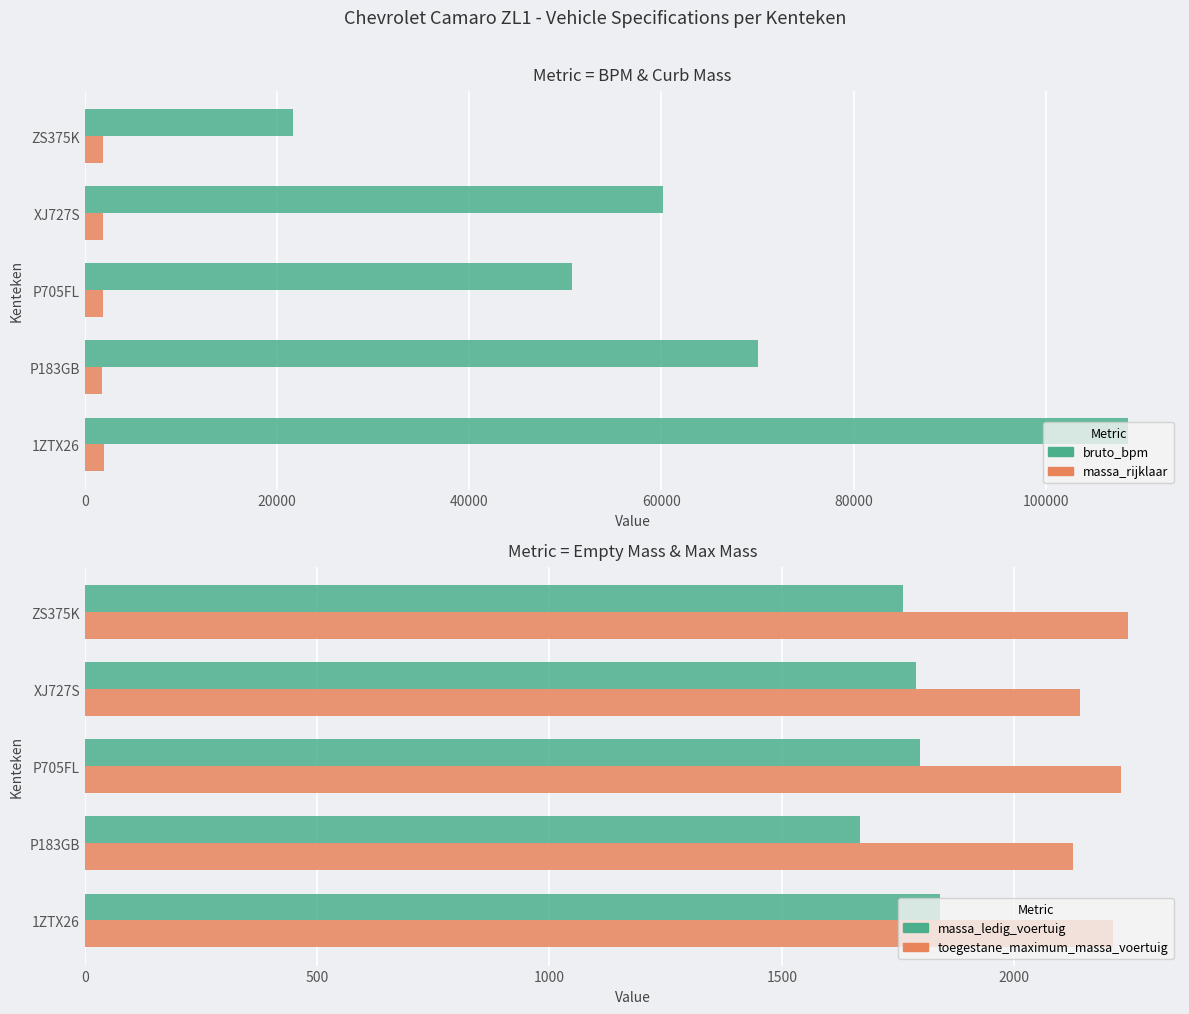

Reading left to right, extract all data points from this chart.

bruto_bpm: 108543	70005	50686	60210	21672
massa_rijklaar: 1940	1769	1898	1888	1860
massa_ledig_voertuig: 1840	1669	1798	1788	1760
toegestane_maximum_massa_voertuig: 2214	2128	2230	2141	2245